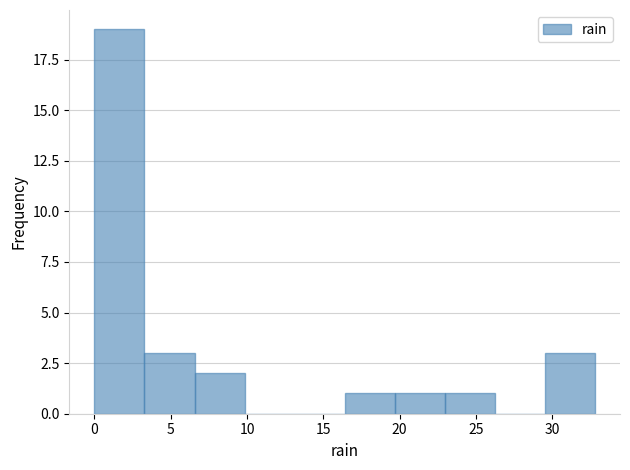

Reading left to right, transcribe this chart: for each bar, give the range it covers on the x-axis and its height. Neither the bar edges nor the heights are printed on the chart, so give them approximately, as read against the axes.

0.0 to 3.5: 19
3.5 to 6.5: 3
6.5 to 10.0: 2
10.0 to 13.0: 0
13.0 to 16.5: 0
16.5 to 19.5: 1
19.5 to 23.0: 1
23.0 to 26.0: 1
26.0 to 29.5: 0
29.5 to 33.0: 3